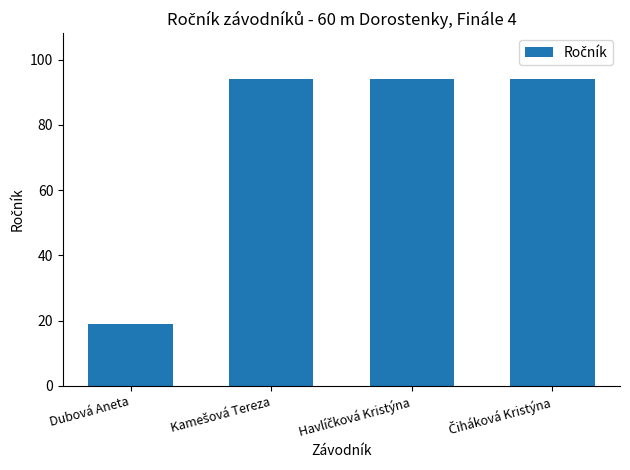

How many data points does each series have?

4